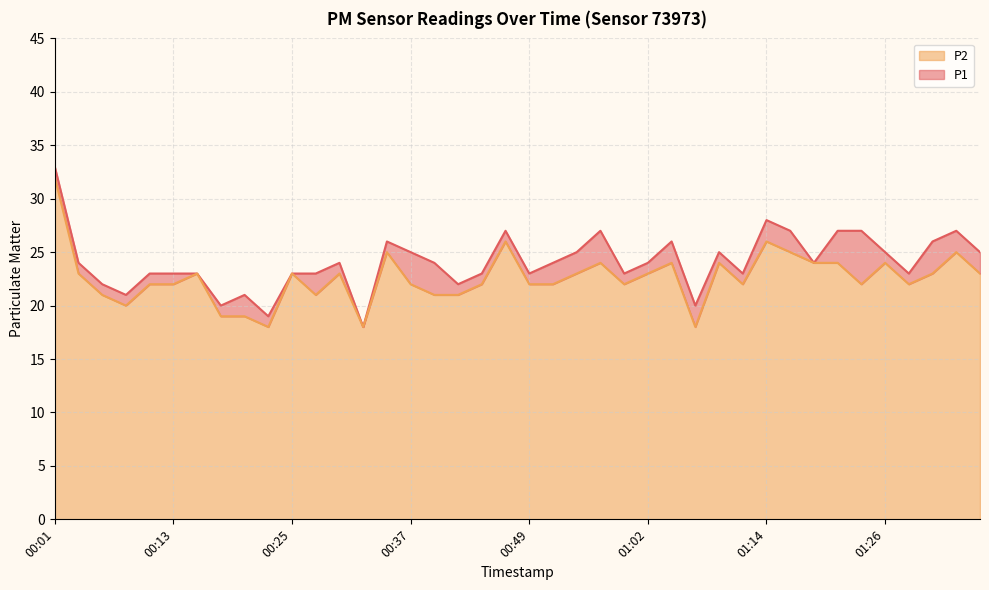

What is the label of the 14th point from the left?

00:33